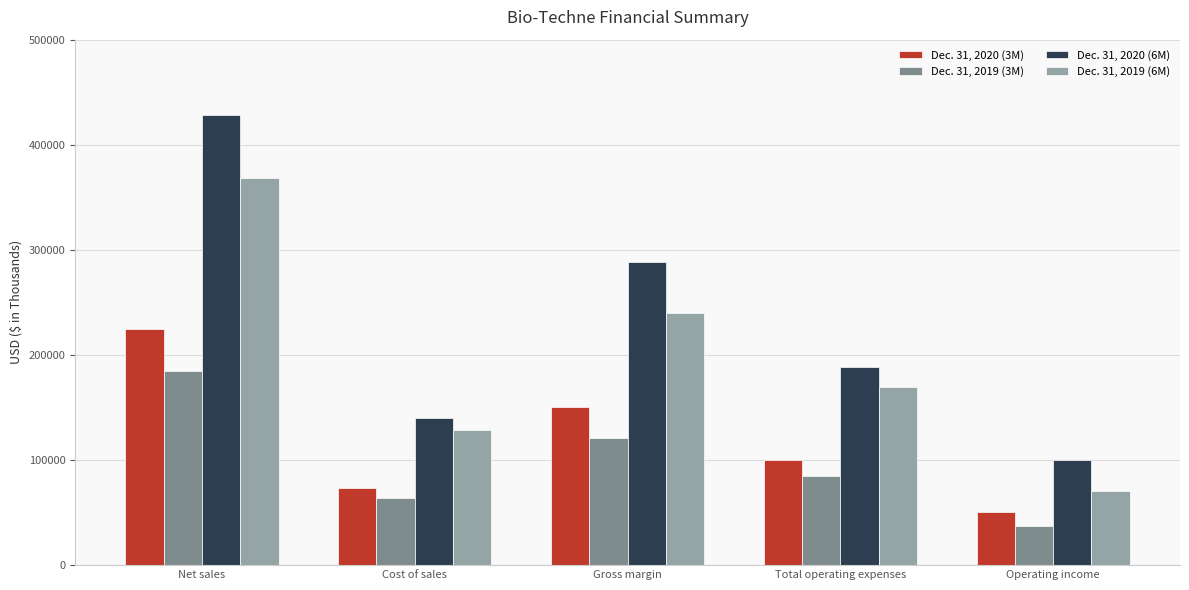

List the labels in order of Dec. 31, 2020 (6M) value, smallest first.

Operating income, Cost of sales, Total operating expenses, Gross margin, Net sales